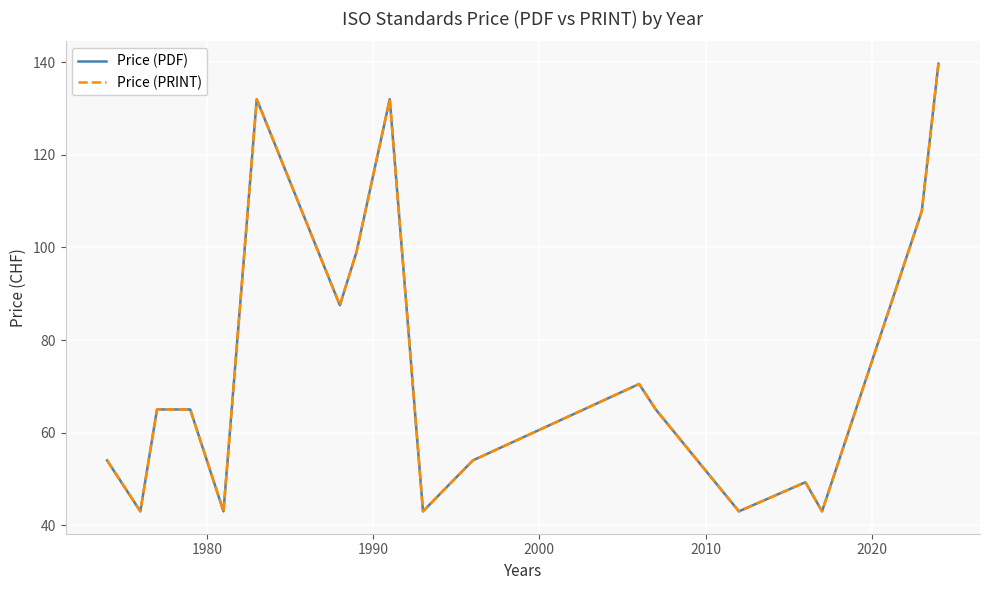

At how many categories does at least one series exceed 43?

14